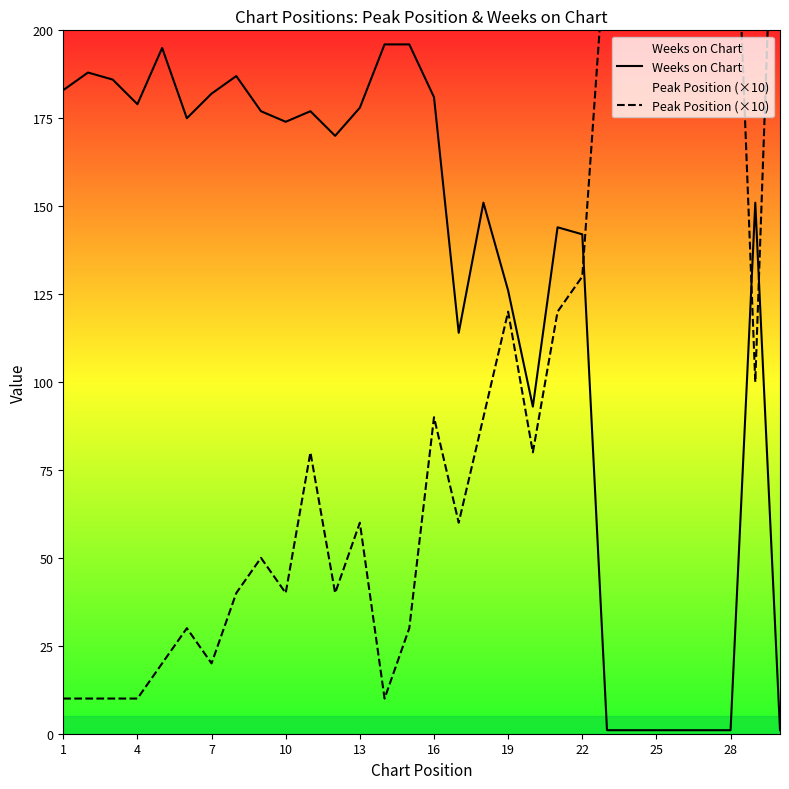

What is the maximum value for Weeks on Chart?

196